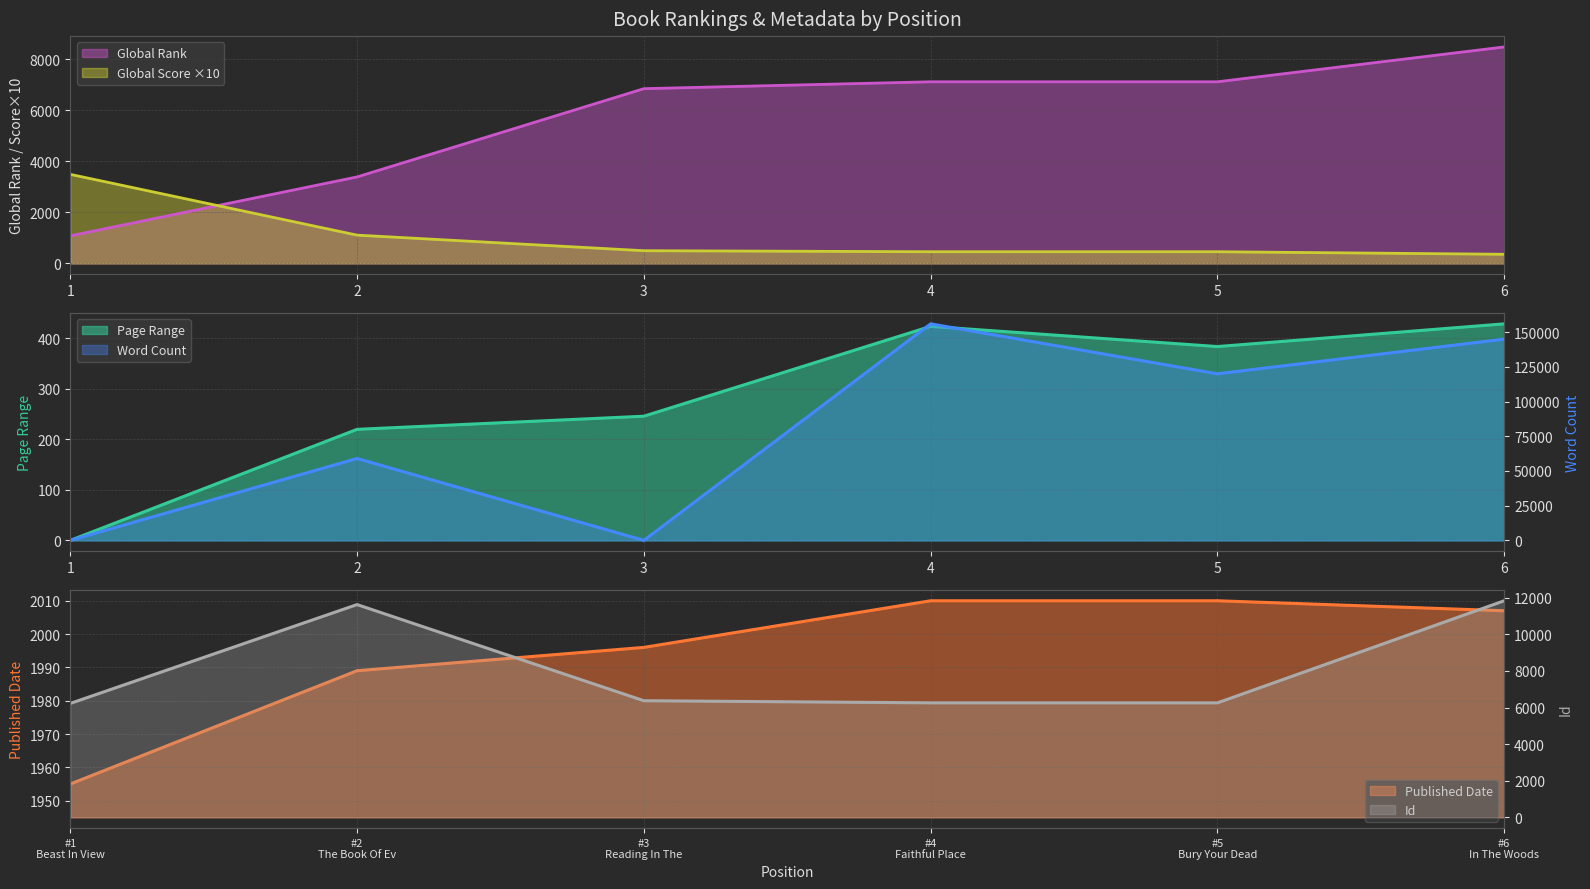

The value of Global Score ×10 at 3 is 500. True or false?

True